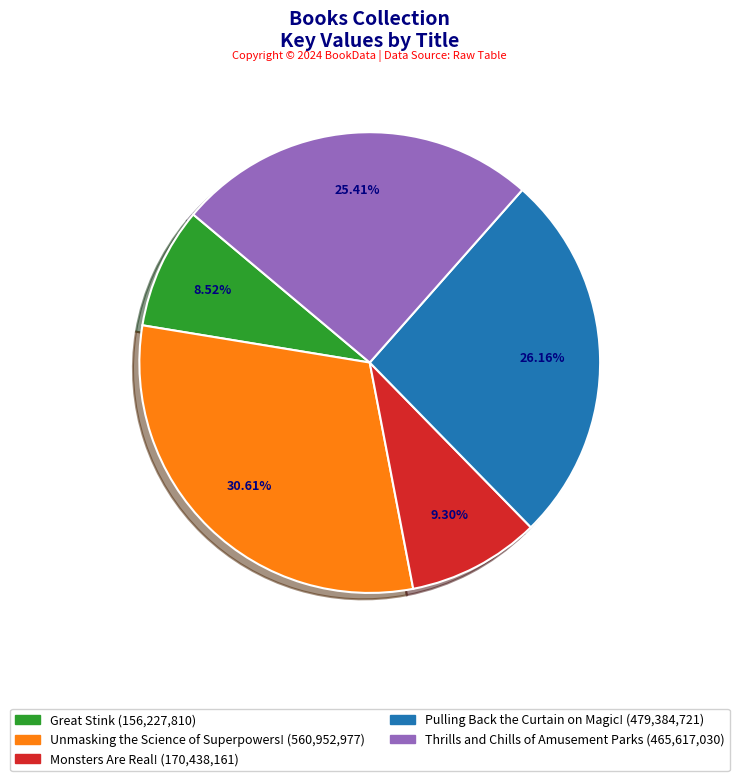

True or false: Great Stink accounts for 9% of the total.

True